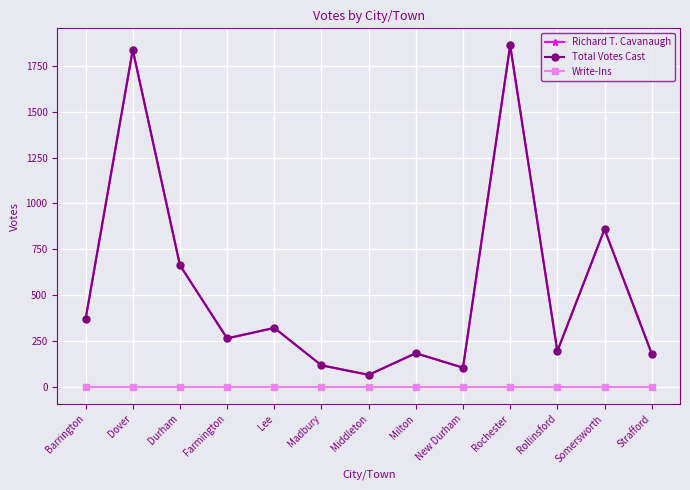

True or false: Richard T. Cavanaugh and Write-Ins cross at least once.

False